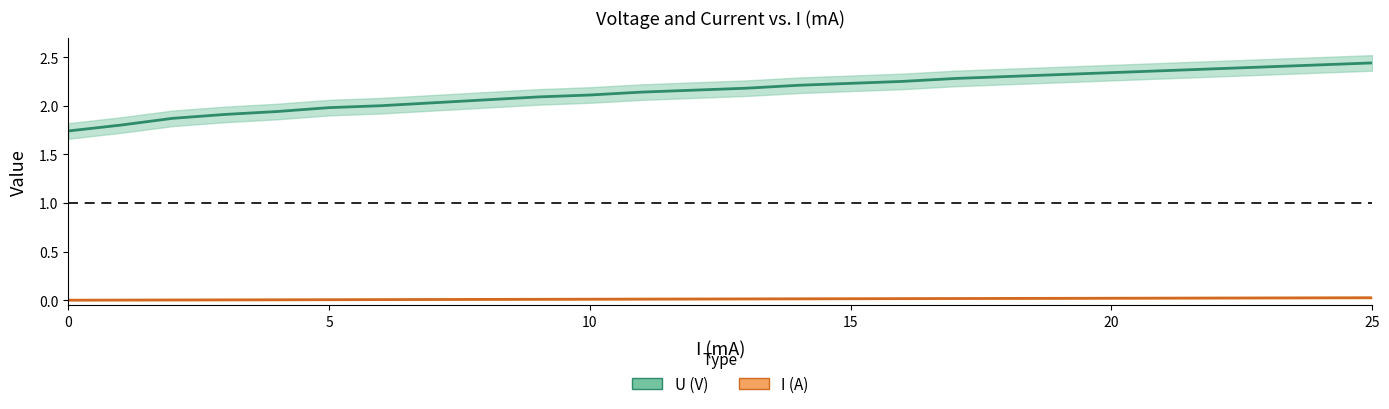

What is the label of the 2nd point from the right?

24